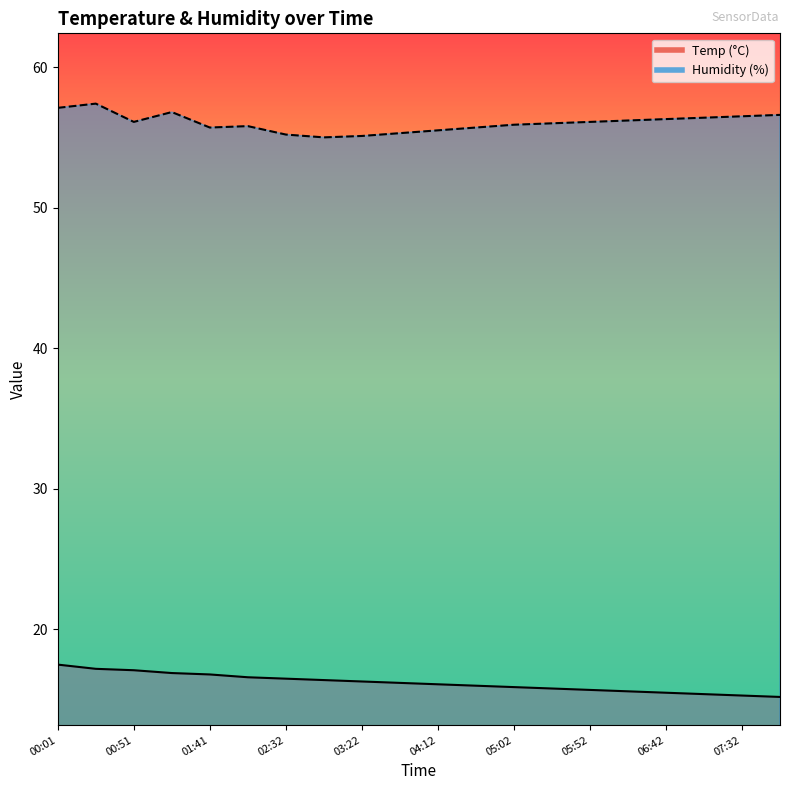

Reading right to left, list all the values displayed in this chart.

Temp: 15.2	15.3	15.4	15.5	15.6	15.7	15.8	15.9	16.0	16.1	16.2	16.3	16.4	16.5	16.6	16.8	16.9	17.1	17.2	17.5
Humidity: 56.6	56.5	56.4	56.3	56.2	56.1	56.0	55.9	55.7	55.5	55.3	55.1	55.0	55.2	55.8	55.7	56.8	56.1	57.4	57.1